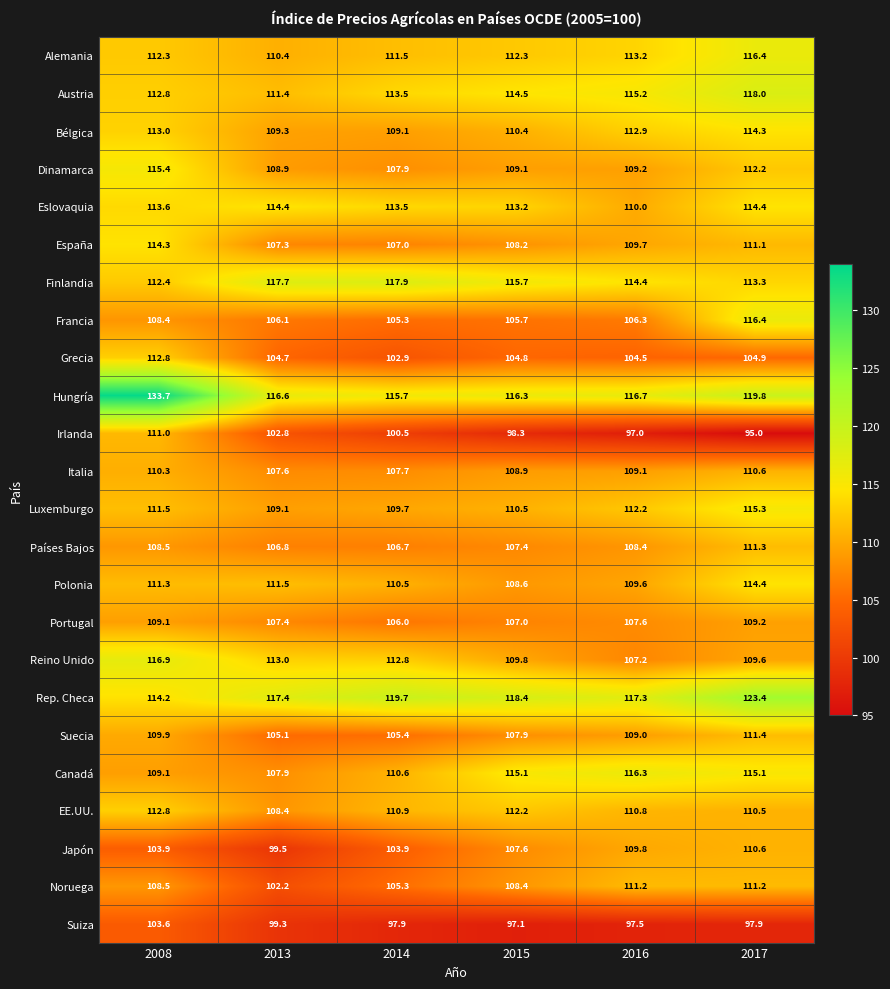

At which label is Luxemburgo closest to 112?

2016